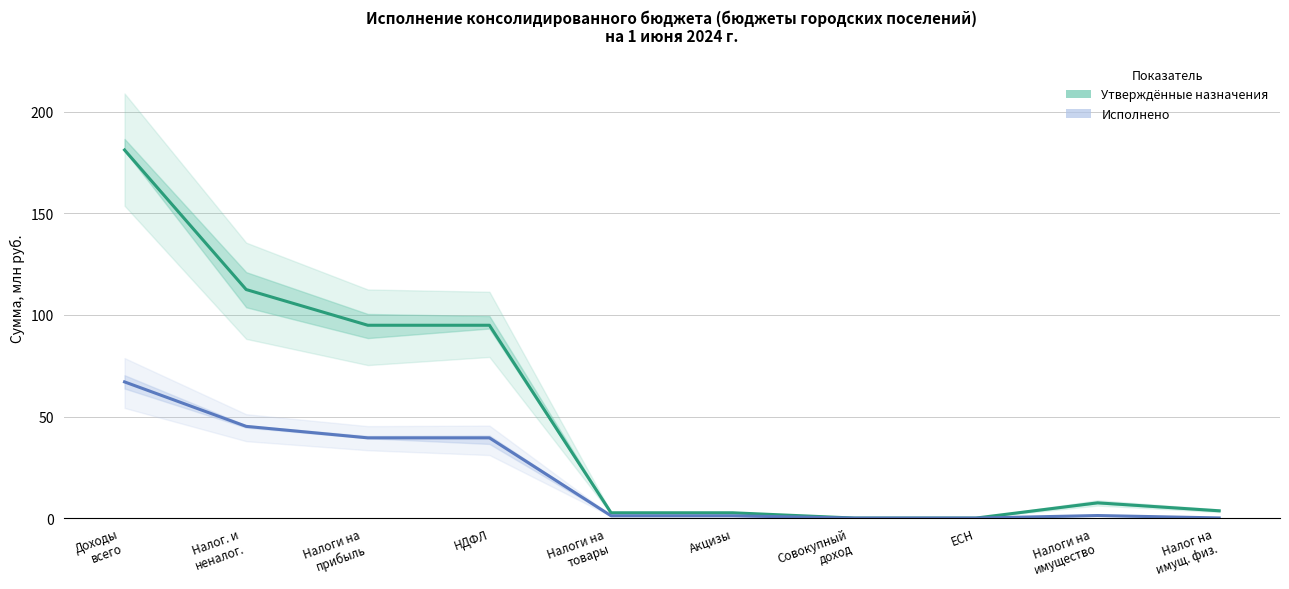

True or false: Исполнено has more than 2 points higher than both neighbors.

False